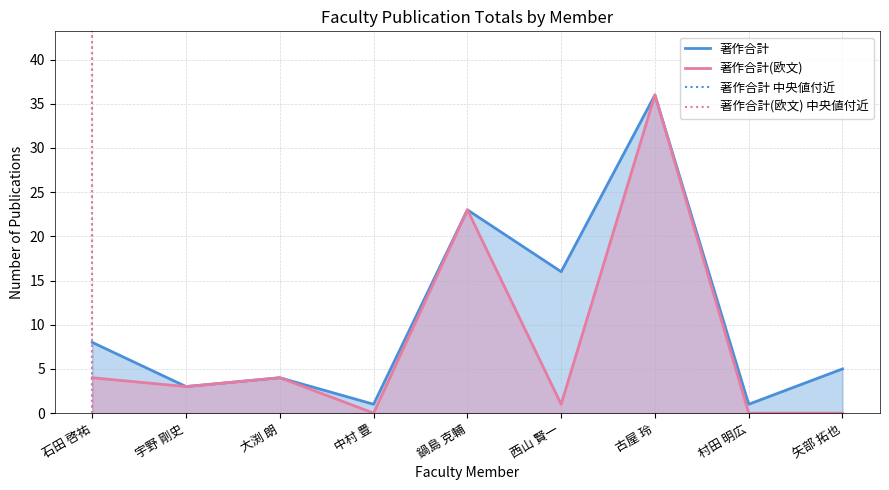

Which series has the largest total across all categories?

著作合計